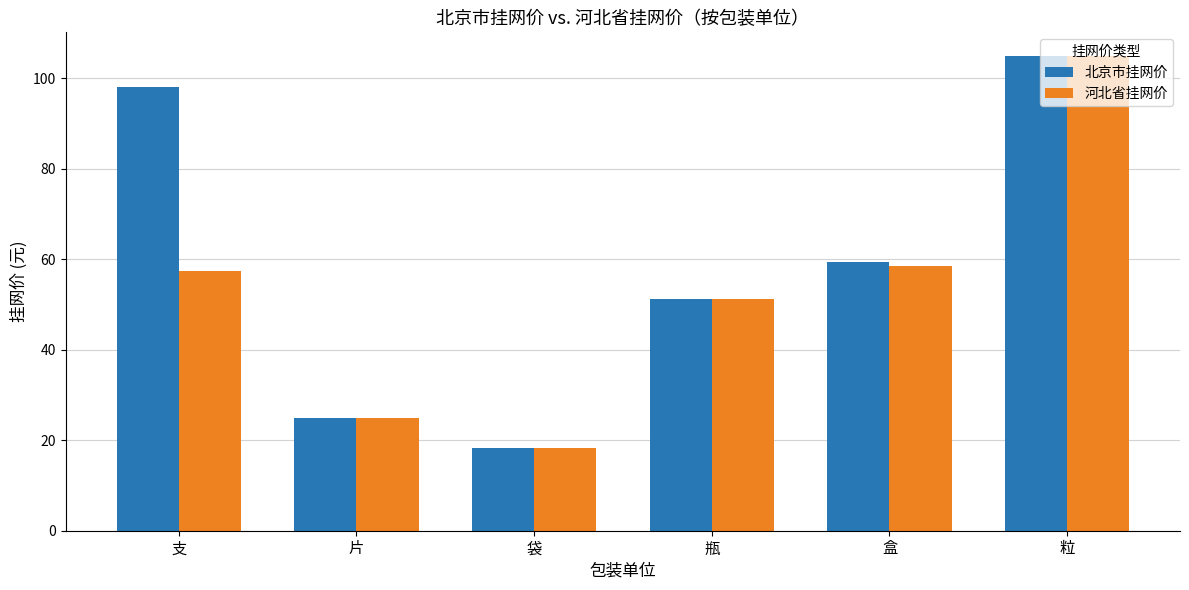

What is the spread (max minus min) of values at 盒?

1.0